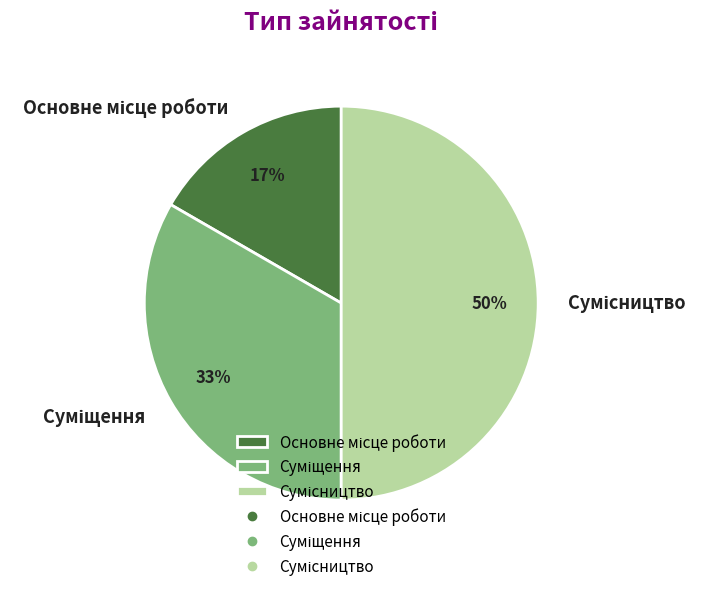

To the nearest percent, what is the average slice percentage?

33%